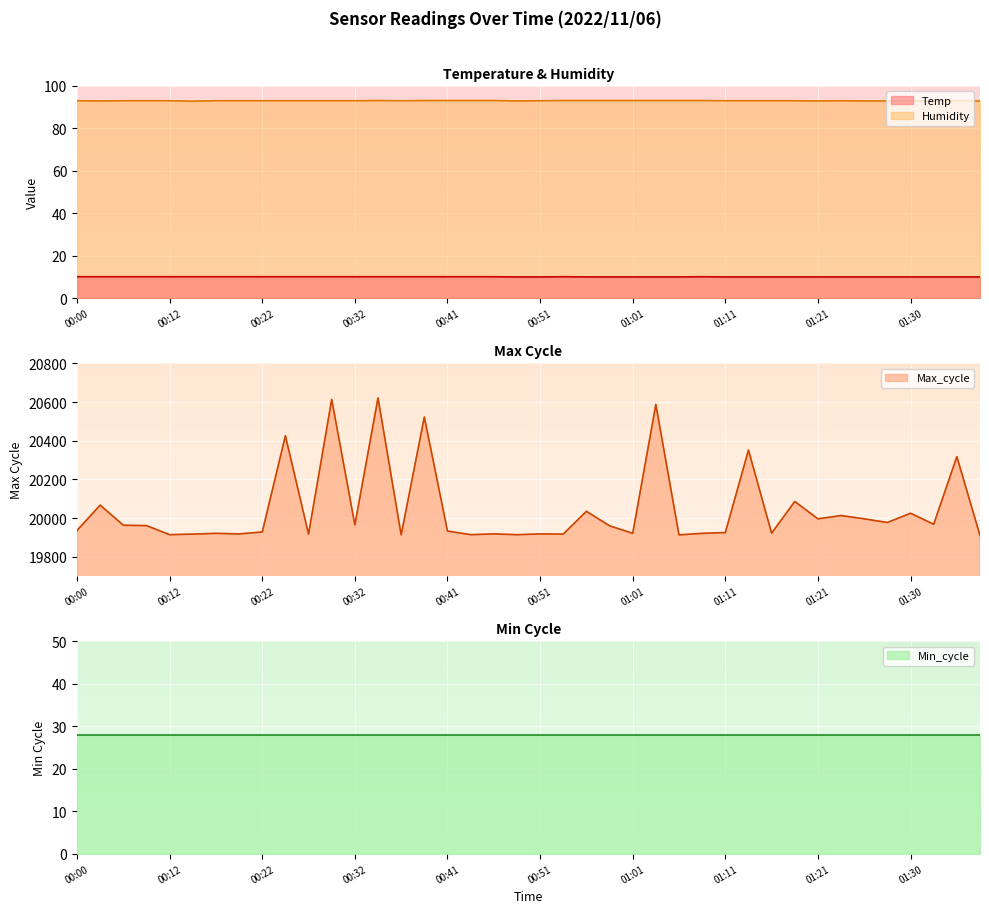

What is the highest value of the Max_cycle series?

20622